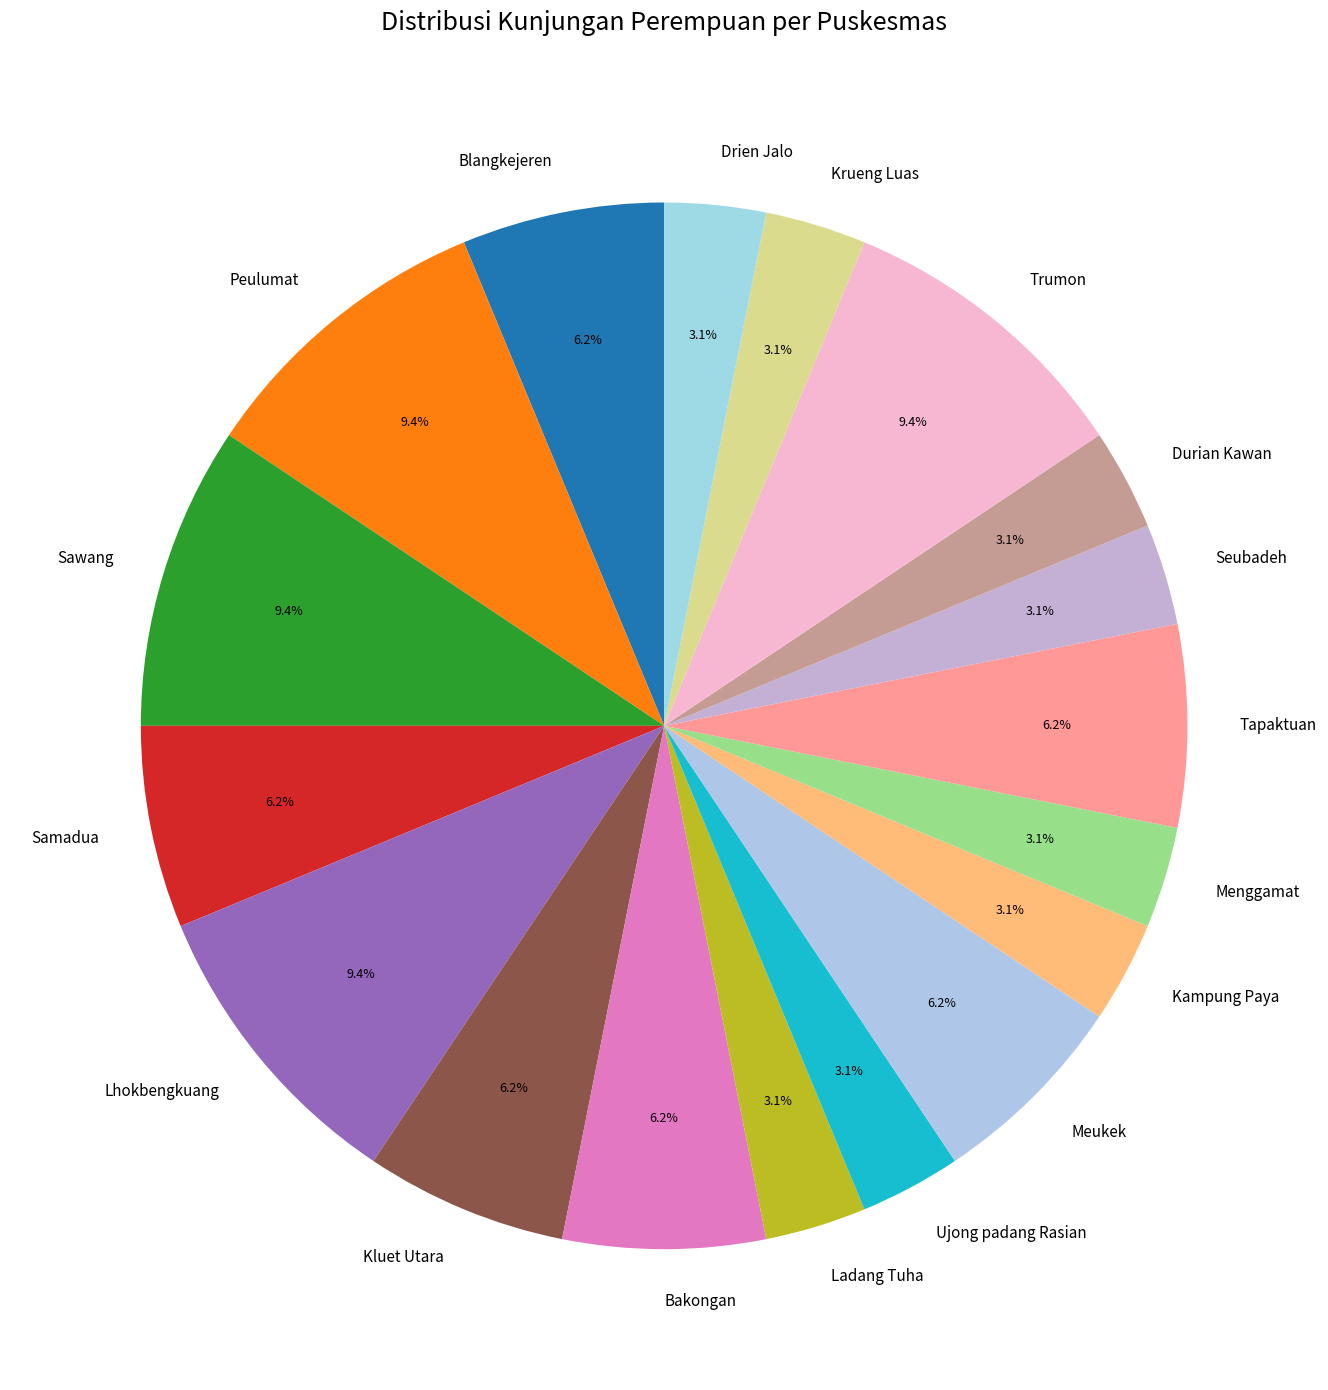

How many slices are in this pie chart?

18